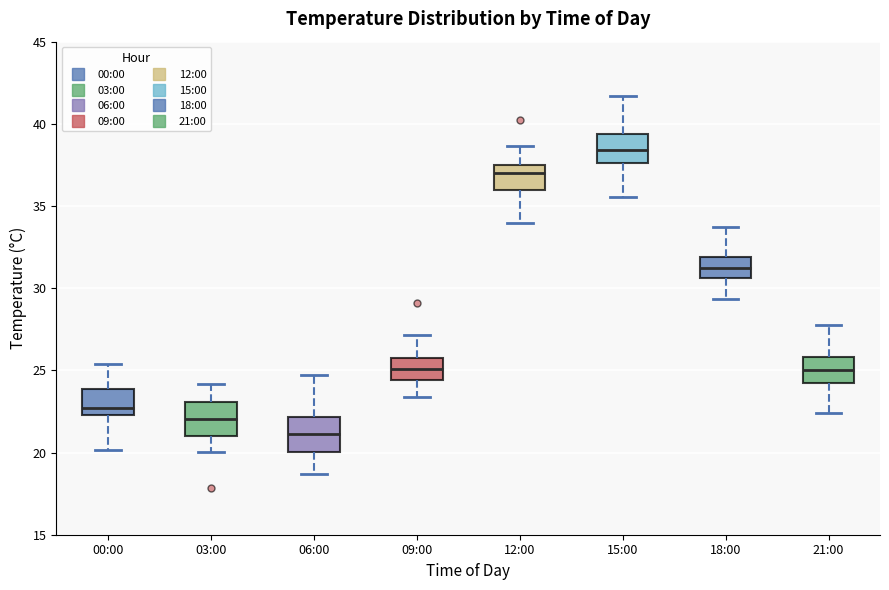

Where does the upper whisker of the box for 09:00 end on the y-axis? The values are not printed on the chart, so give them approximately, as read against the axis.

27.0